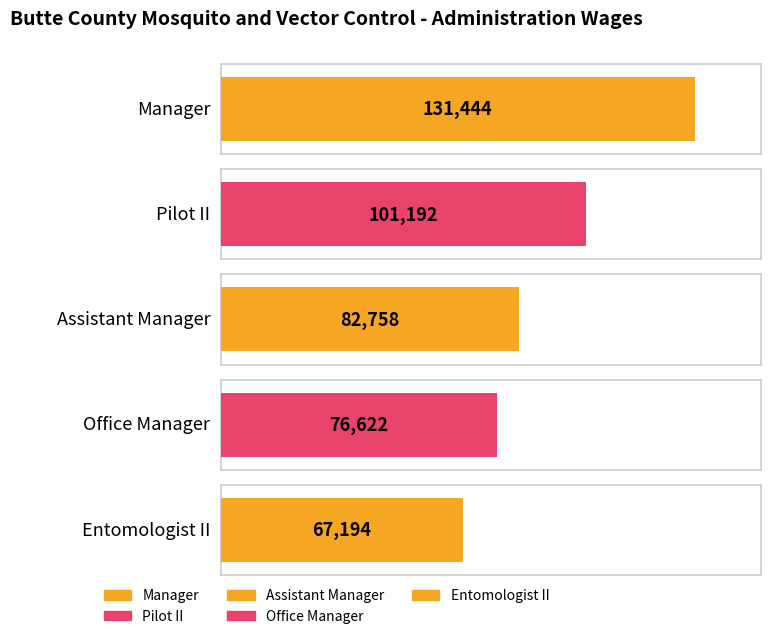

Are the bars horizontal?

Yes